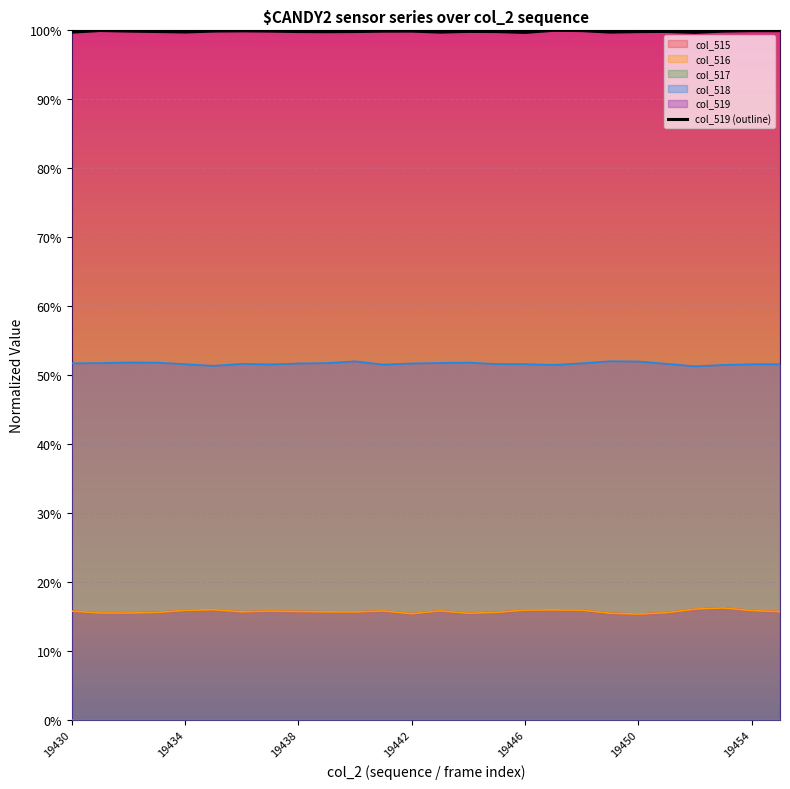

What is the sum of all values?

26.0